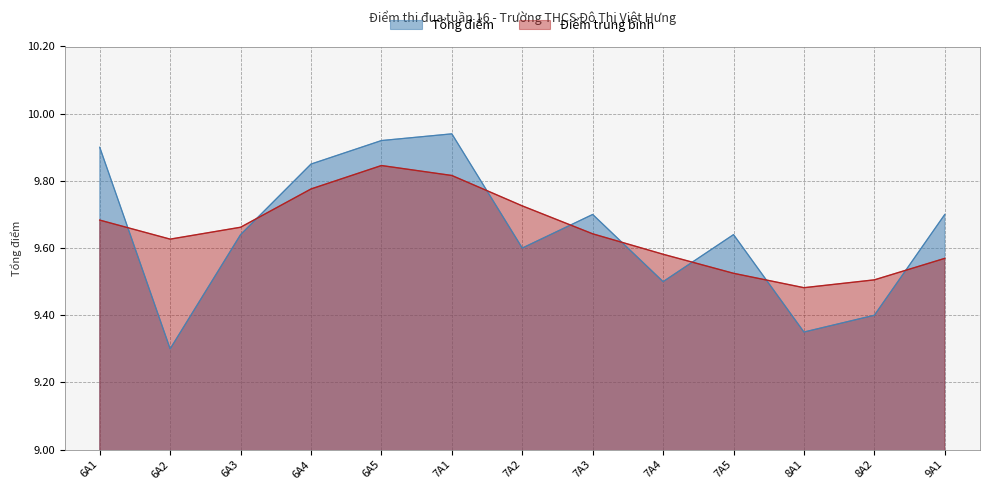

Reading right to left, what are all the values shown in this chart?

9.7	9.4	9.3	9.6	9.5	9.7	9.6	9.9	9.9	9.8	9.6	9.3	9.9